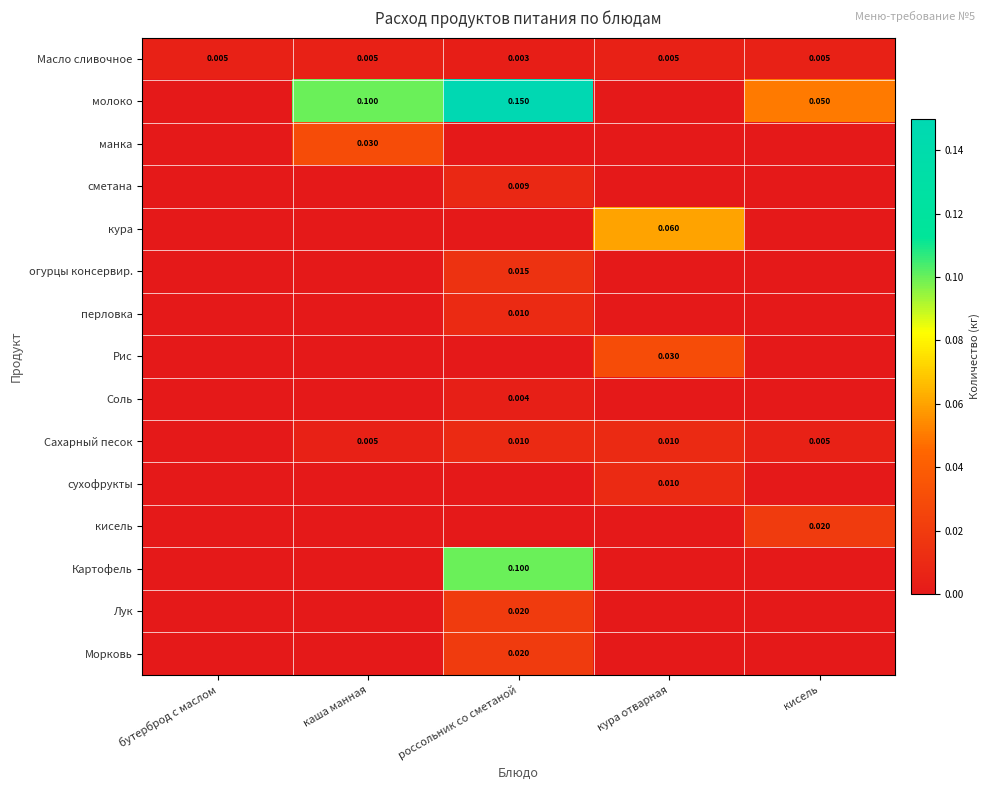

What is the difference between the highest and lowest values at каша манная?

0.1